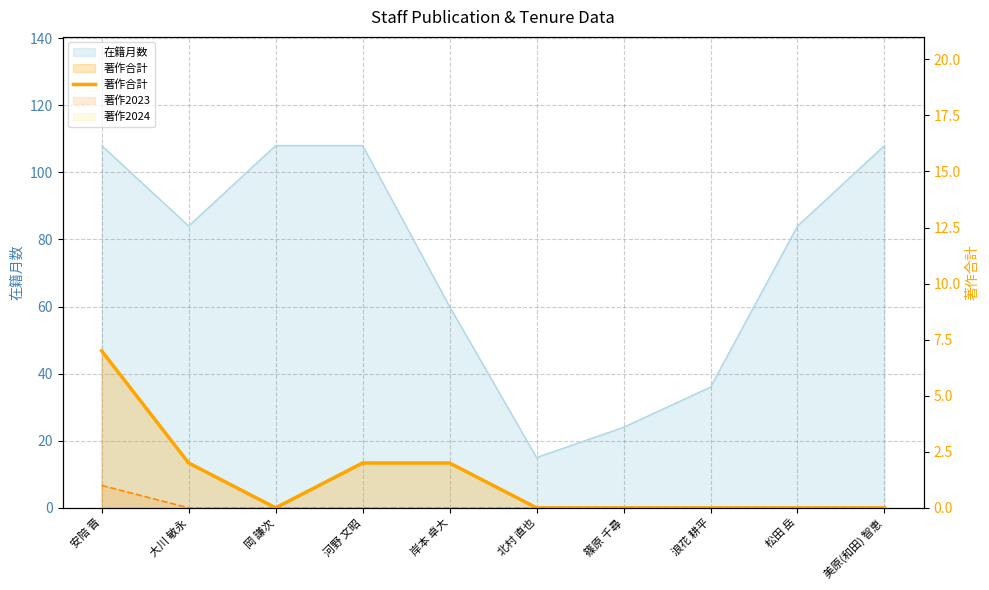

How many lines are shown in the chart?

1